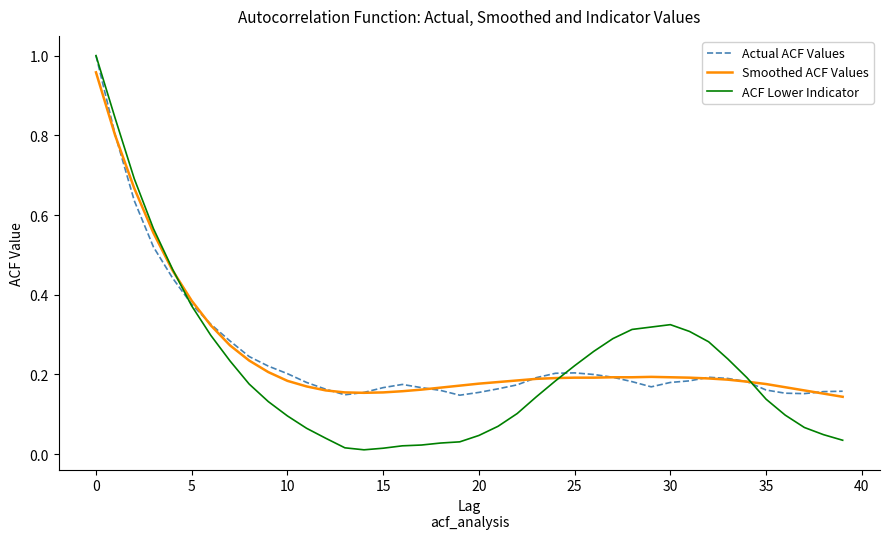

Which series has the largest range (max minus min)?

ACF Lower Indicator